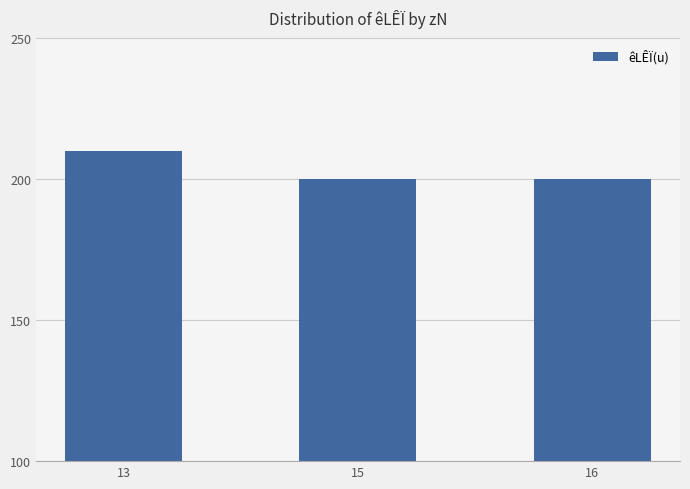

Reading right to left, transcribe all the data shown in this chart.

16=200	15=200	13=210